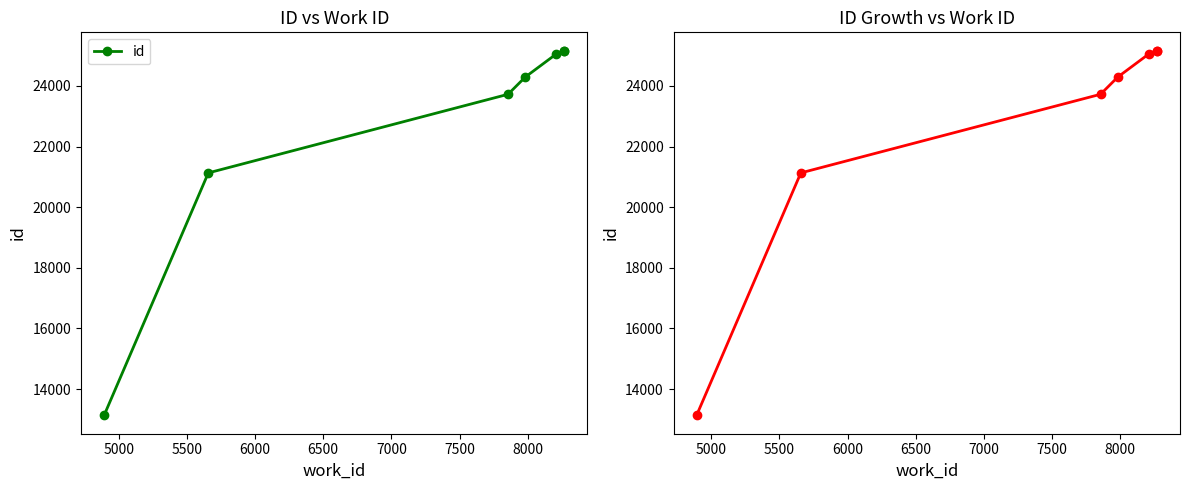

What is the minimum value shown in the chart?

13127